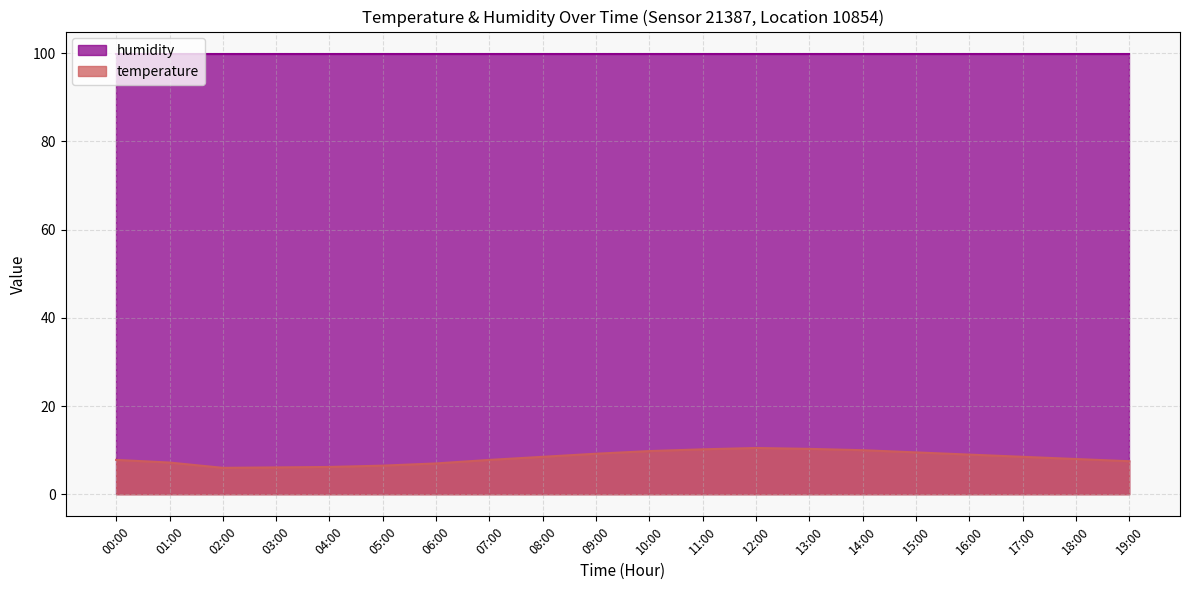

Where does the data first go above 8?

08:00